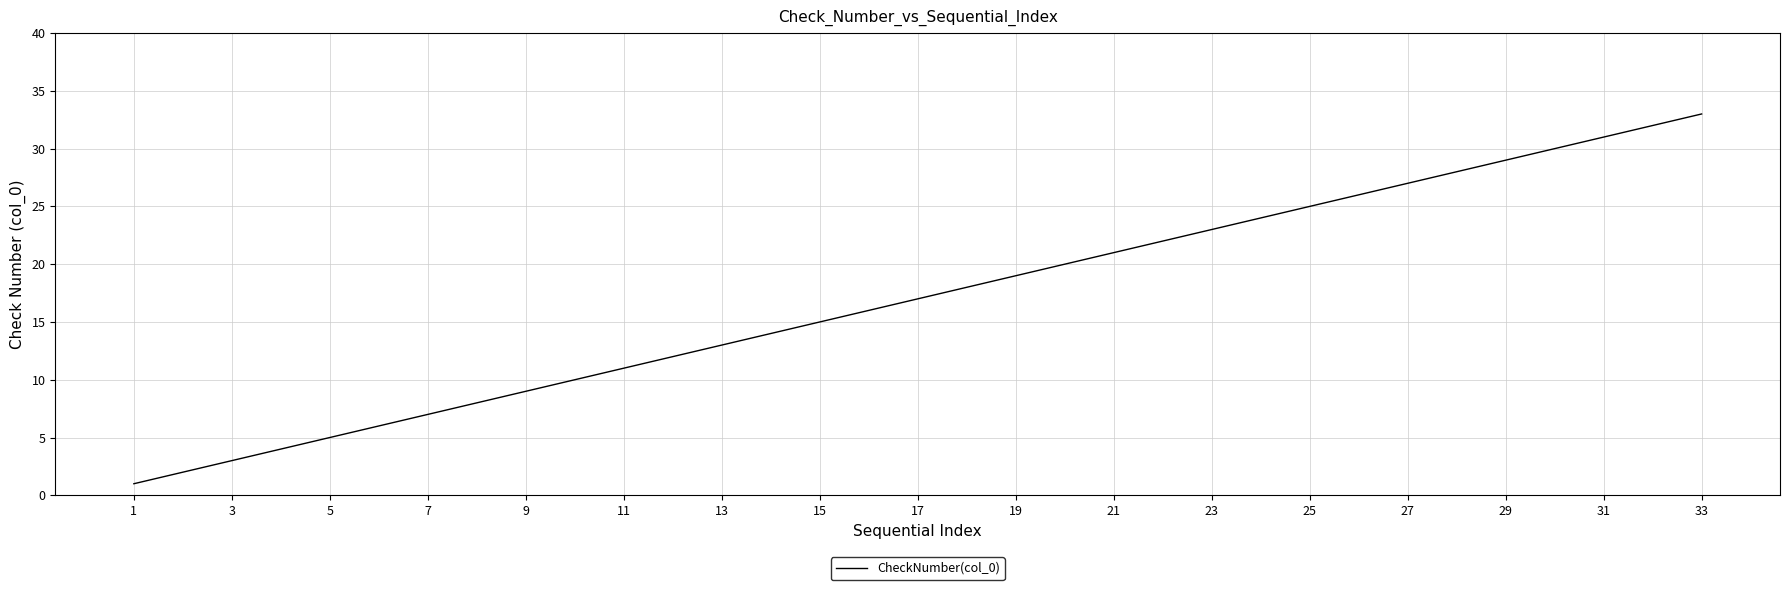

What is the difference between the maximum and minimum values?

32